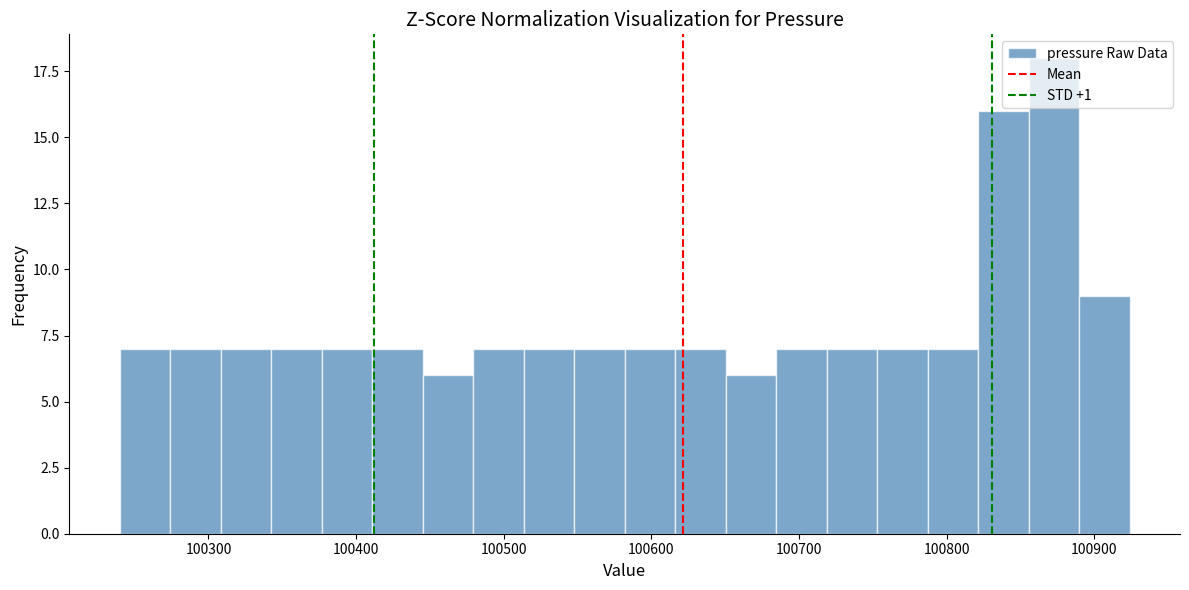

Around what value on the x-axis is the tallest bar? Give the approximate position of its centre, as read against the axis.

100870